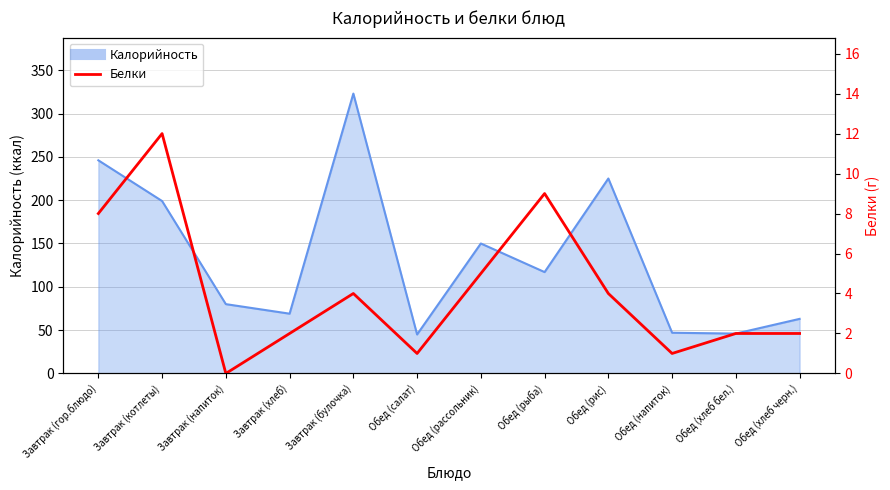

Approximately how many times larger is the value at Обед (рассольник) compared to Обед (хлеб черн.)?

2.5